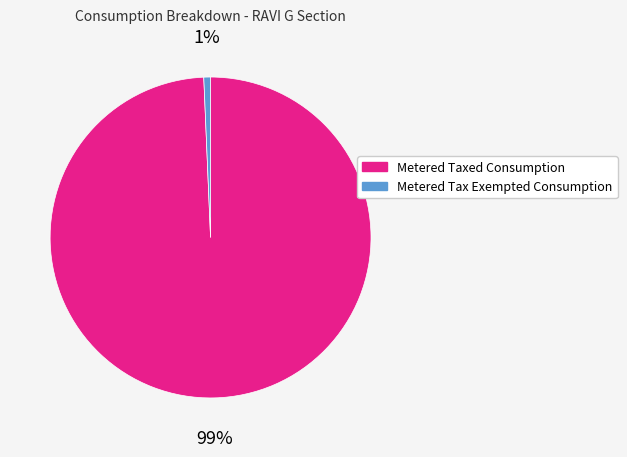

Is it true that Metered Taxed Consumption is 99% of the pie?

True